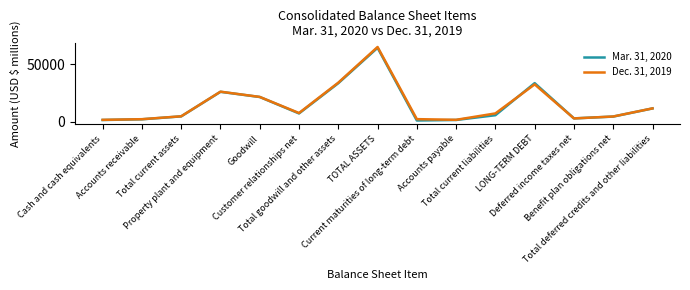

True or false: Dec. 31, 2019 and Mar. 31, 2020 cross at least once.

True